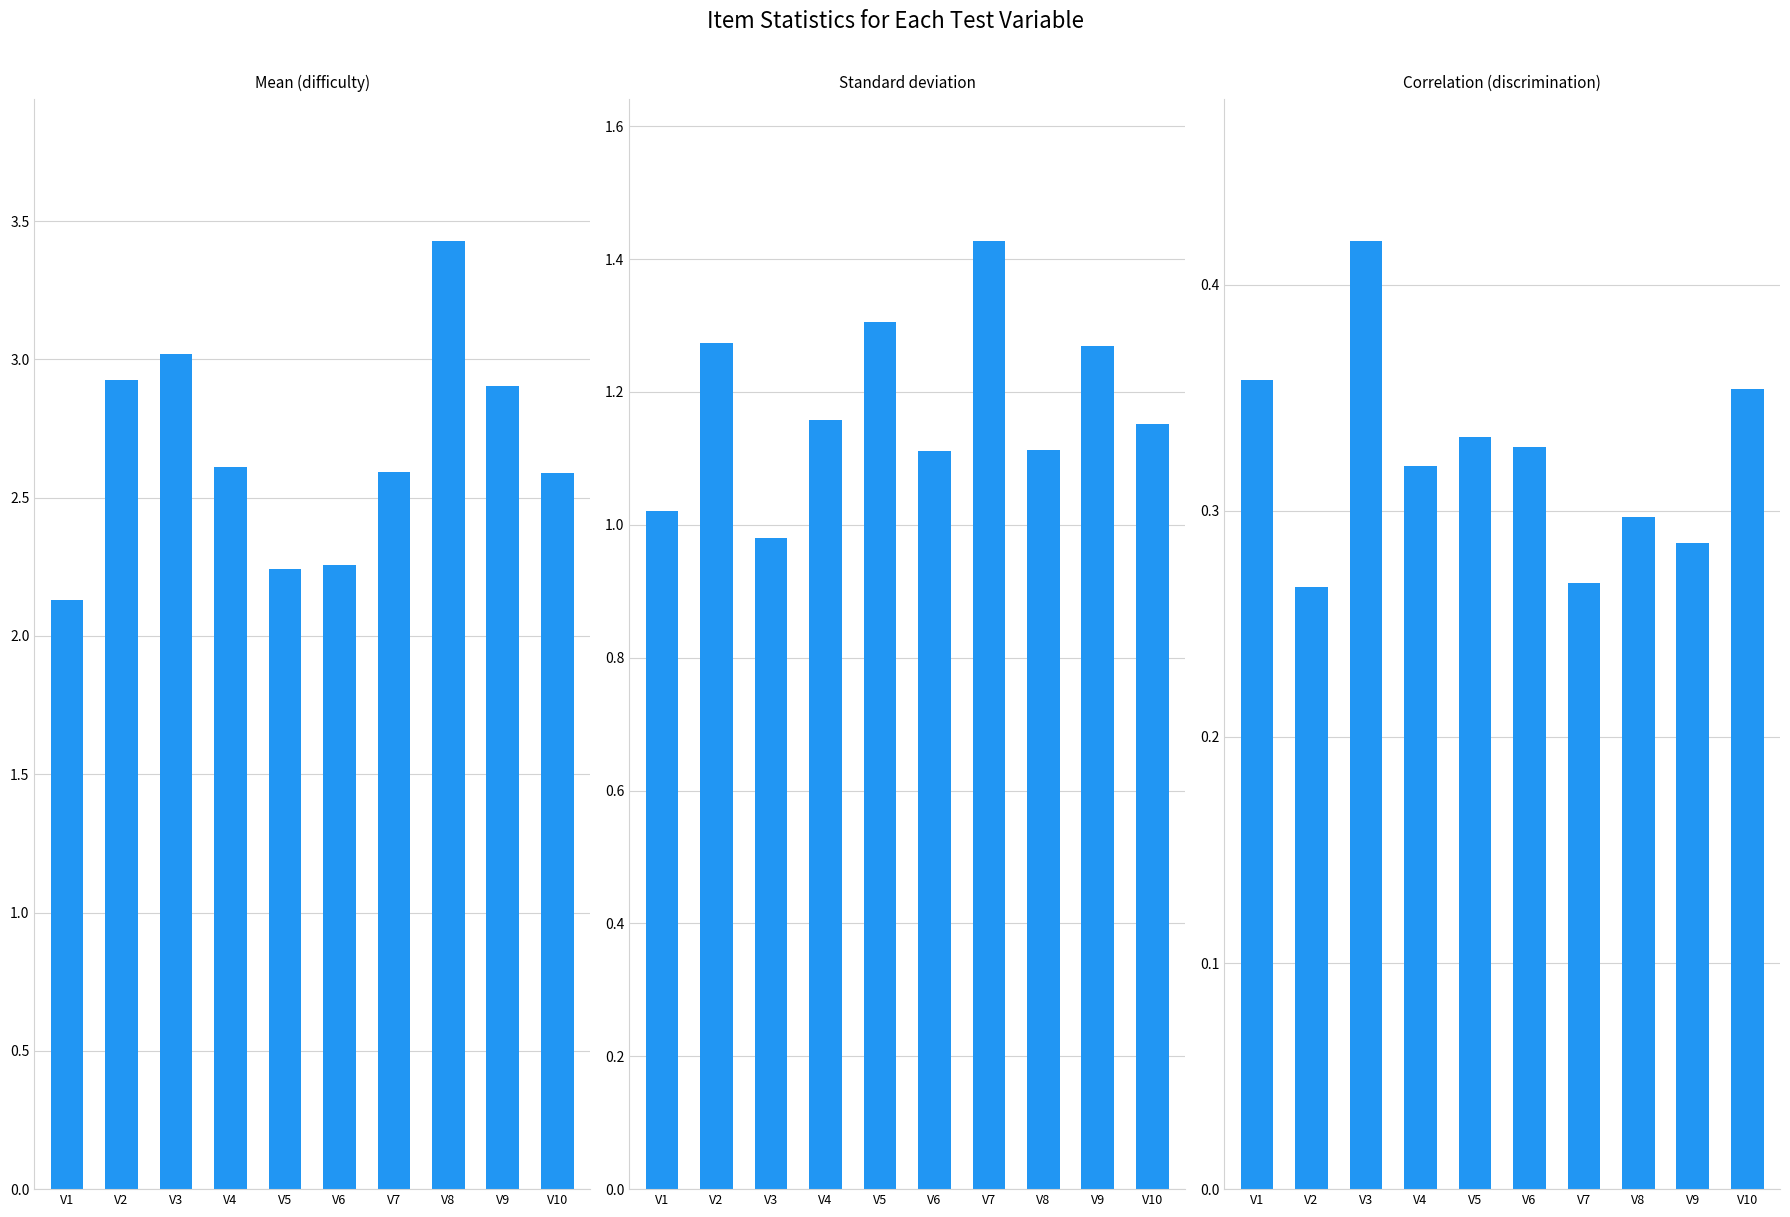

What is the greatest value displayed?

3.4